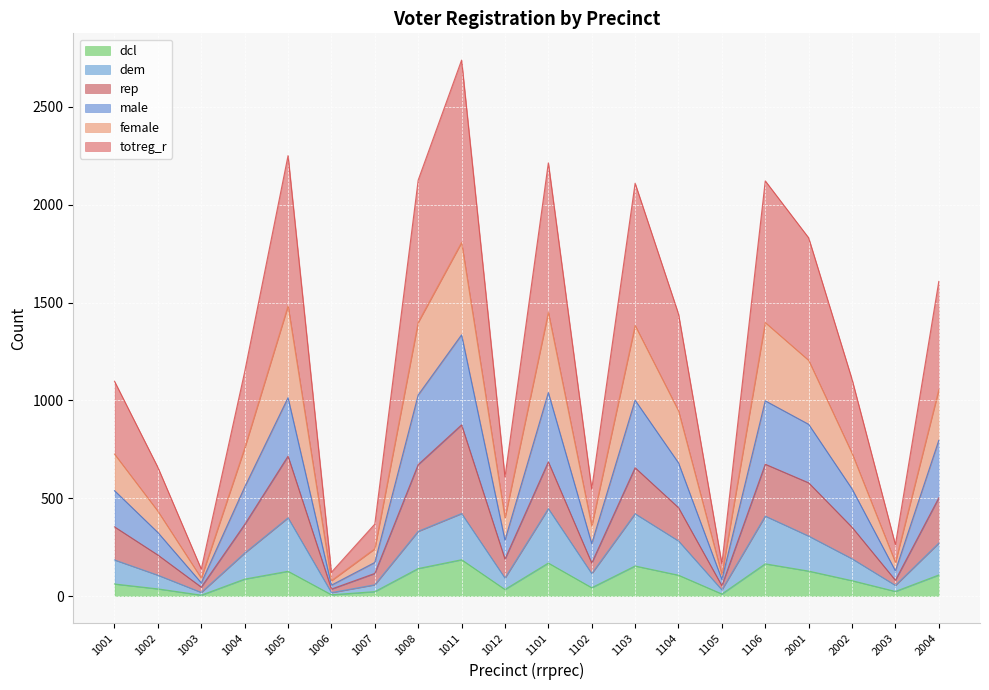

What is the total value across all series at 1006?

122